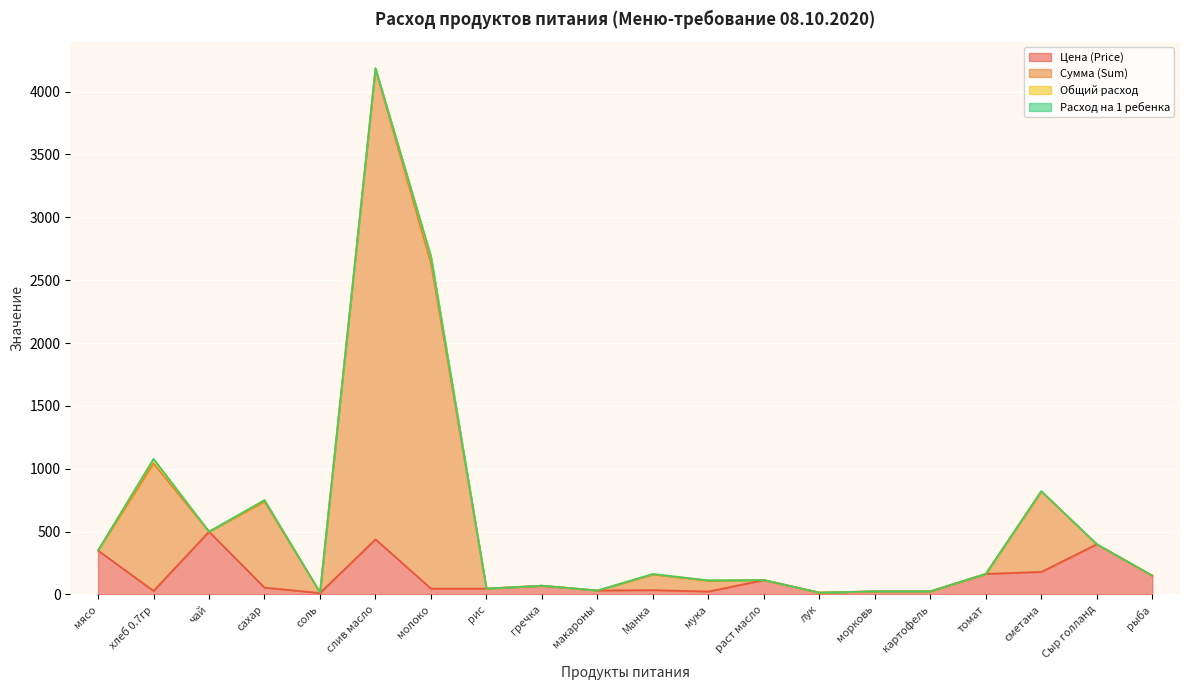

True or false: Сумма (Sum) has a value of 184.4 at мясо.

False